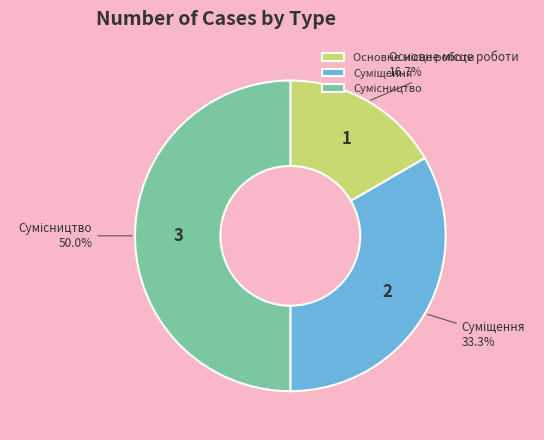

How many segments does this pie chart have?

3